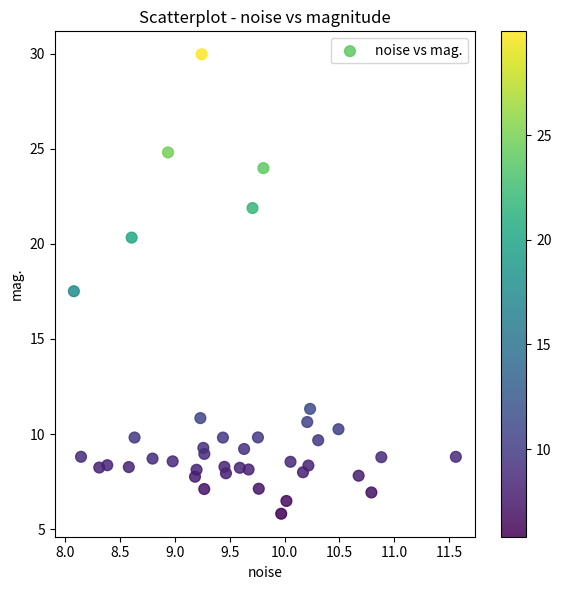

What is the range of X values (max minus min)?

3.5